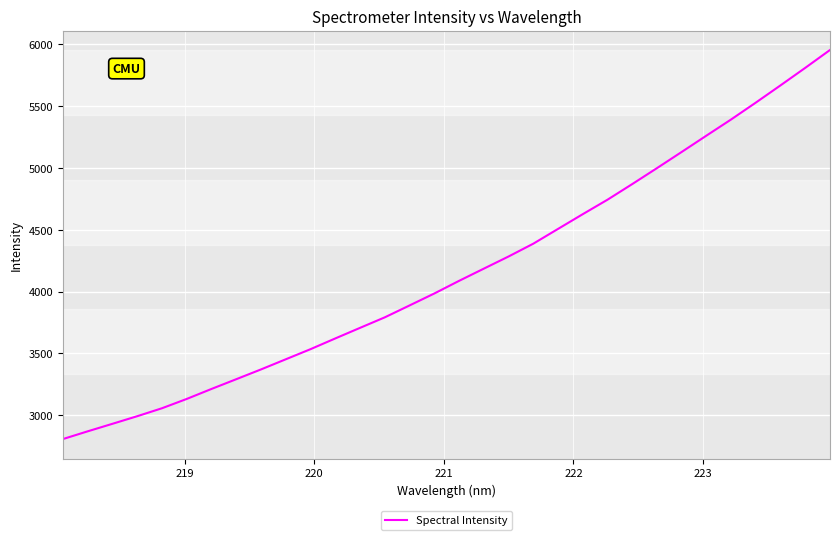

What is the difference between the maximum and minimum values?

3145.5